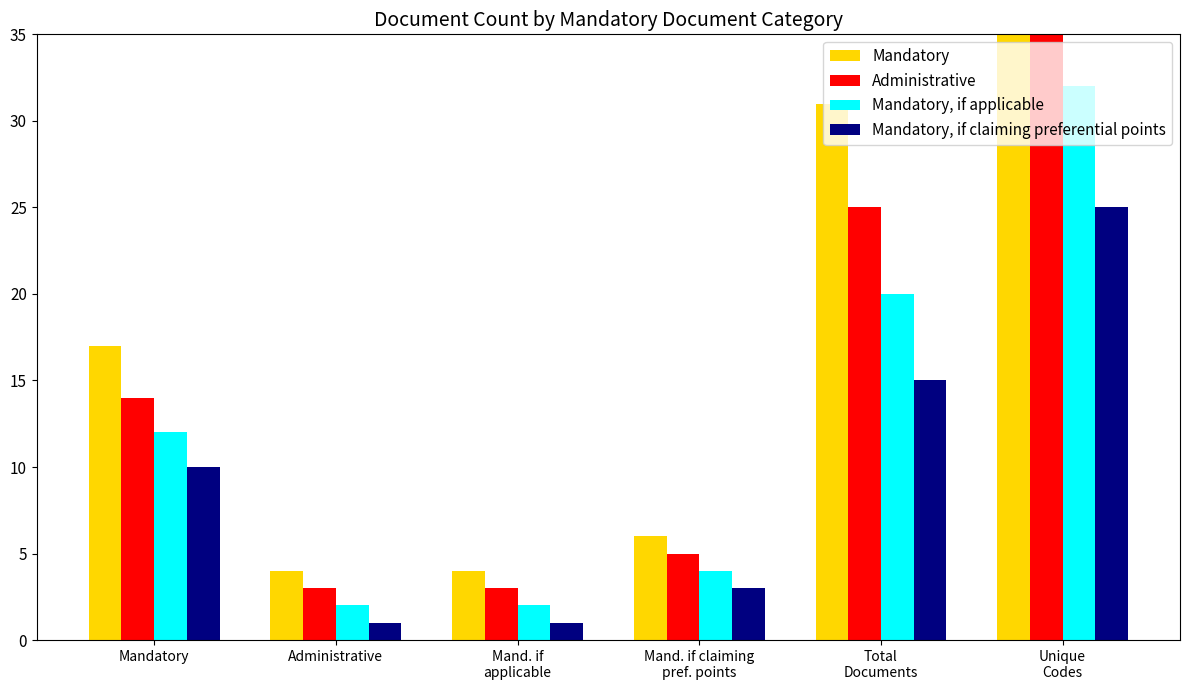

How many data points in Administrative are less than 14?

3